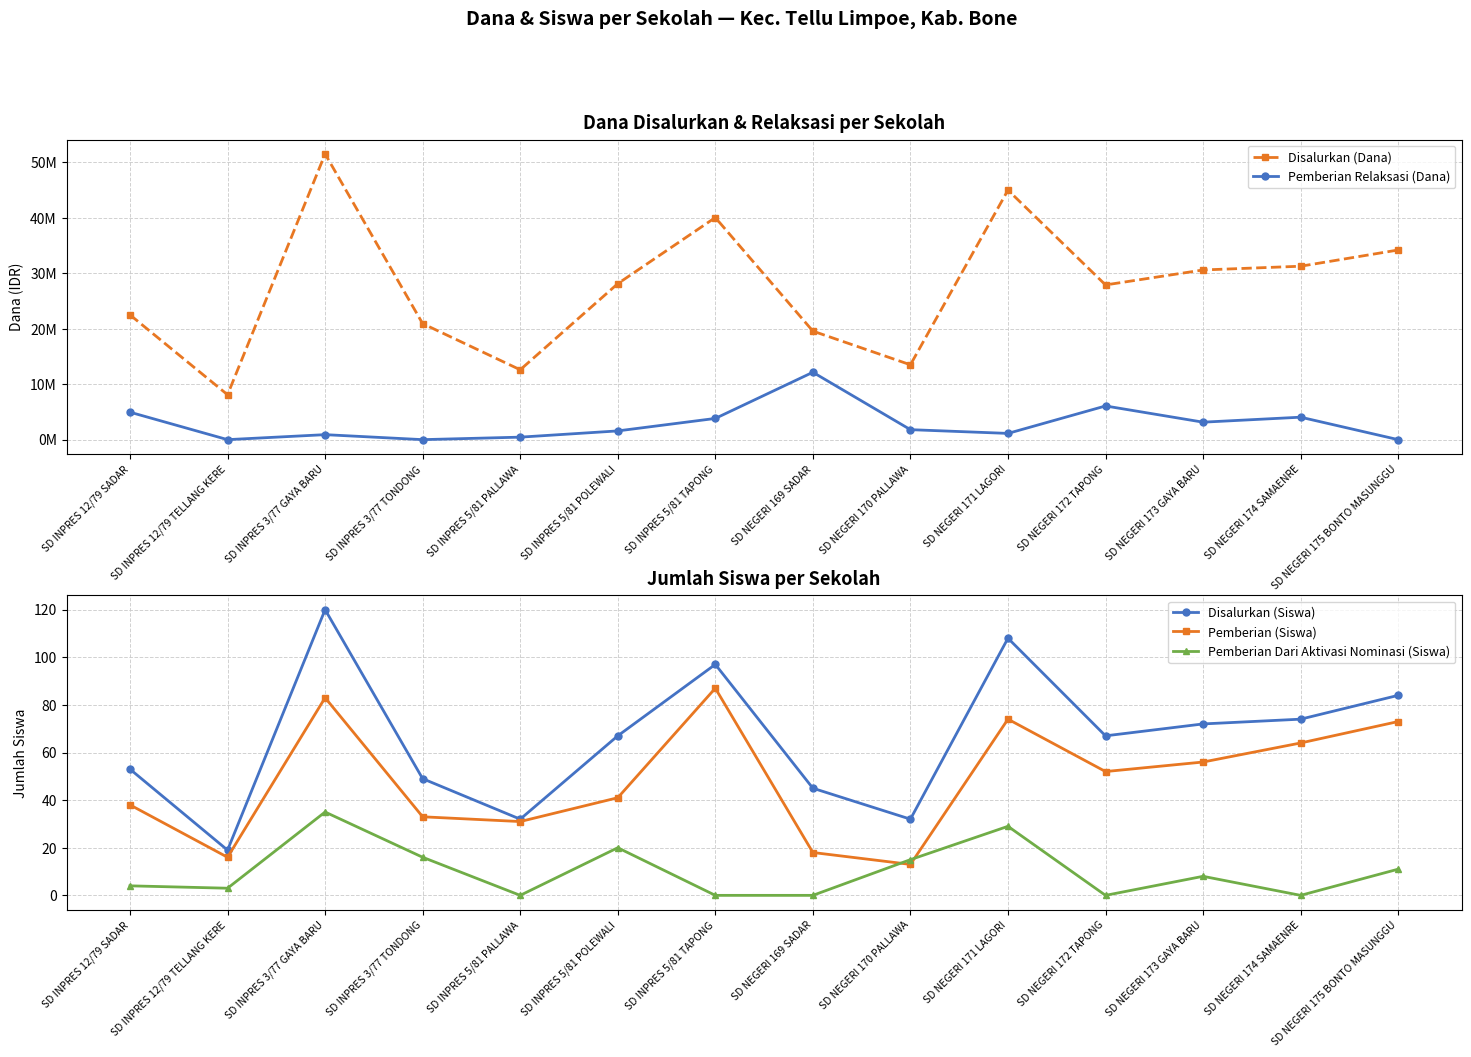

The Disalurkan (Dana) series shows 45000000 at SD NEGERI 171 LAGORI. True or false?

True